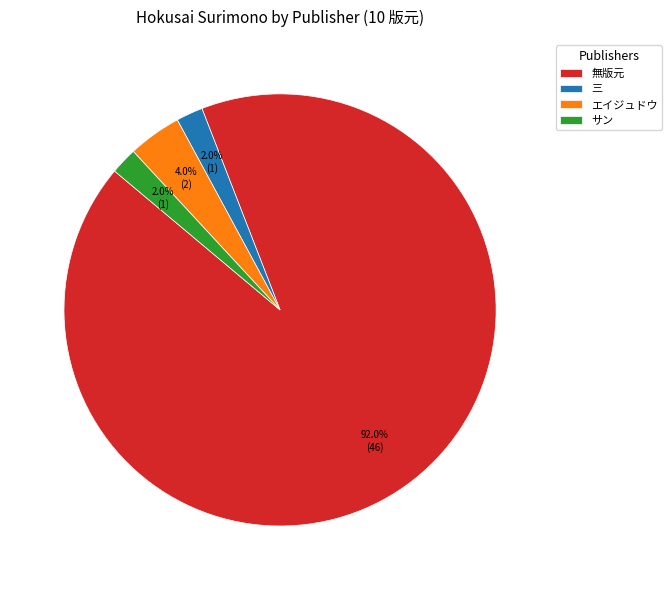

To the nearest percent, what is the difference between the エイジュドウ and サン slice percentages?

2%